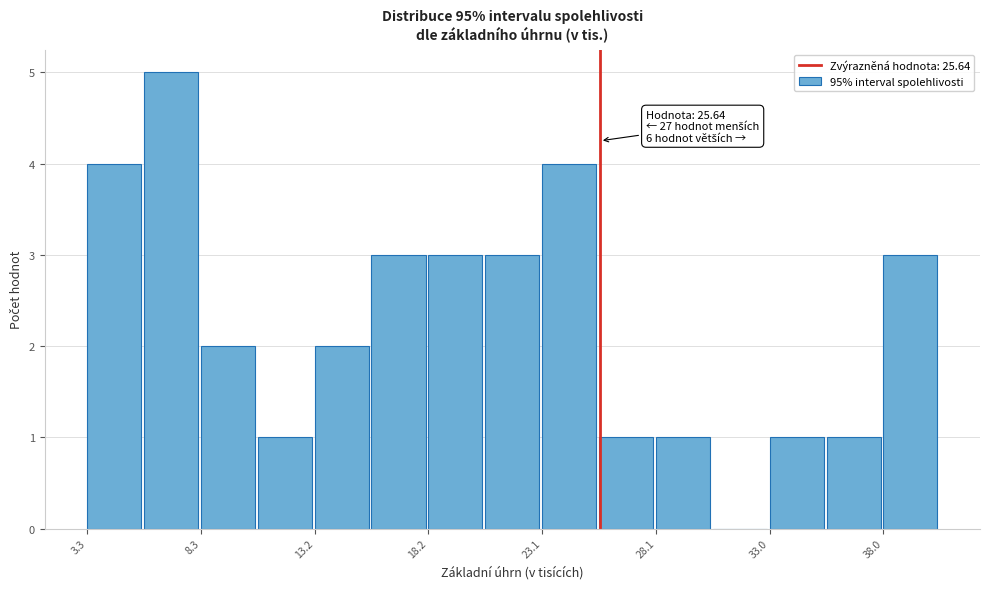

Which range on the x-axis has the tallest bar?

6.0 to 8.5